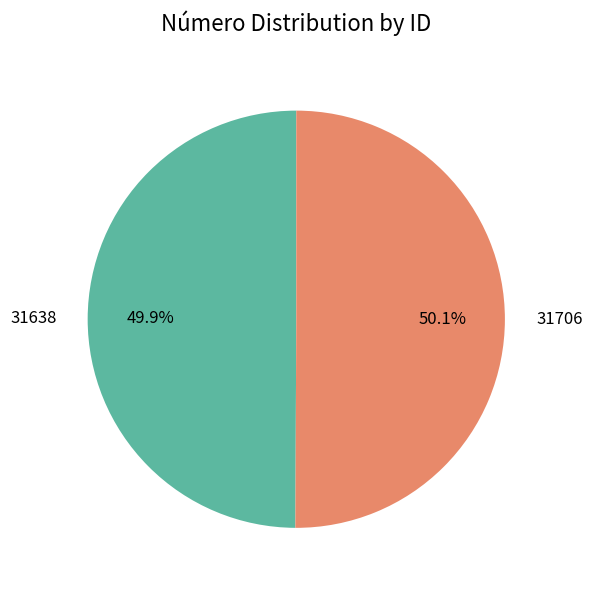

The 31706 slice represents 50% of the pie. True or false?

True